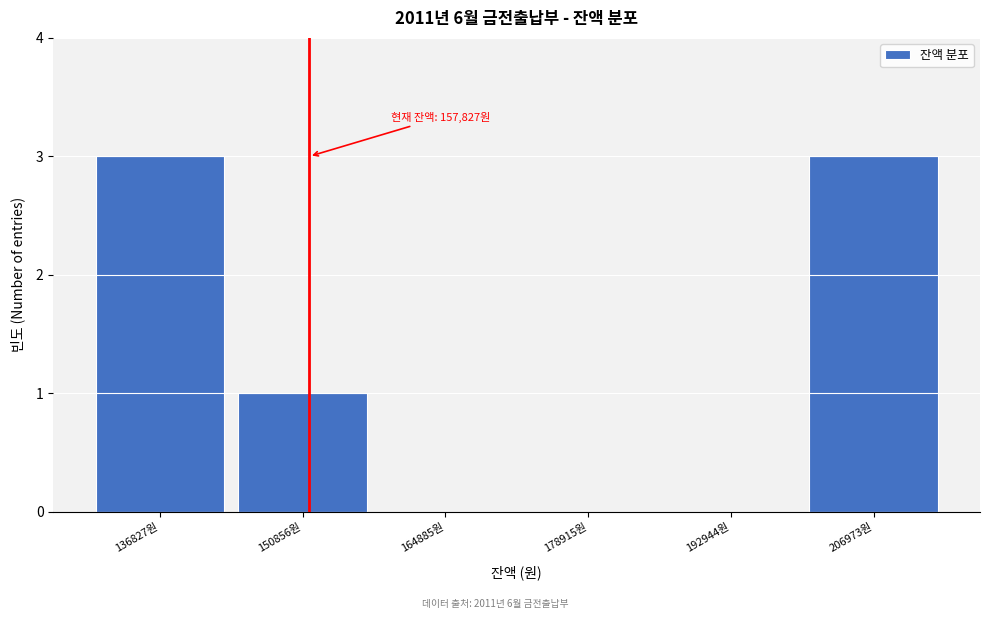

Reading left to right, list all the values displayed in this chart.

136827원=3	150856원=1	164885원=0	178915원=0	192944원=0	206973원=3